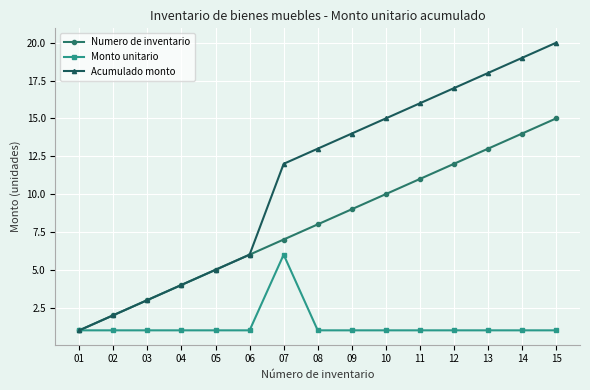

What is the total value across all series at 05?

11